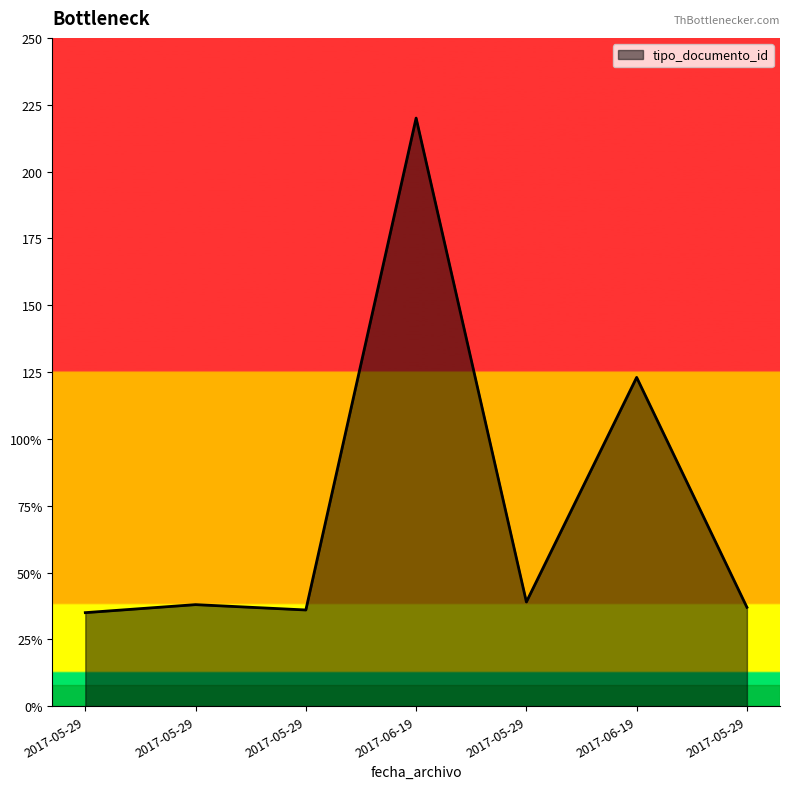

The chart shows a value of 39 at 2017-05-29. True or false?

True